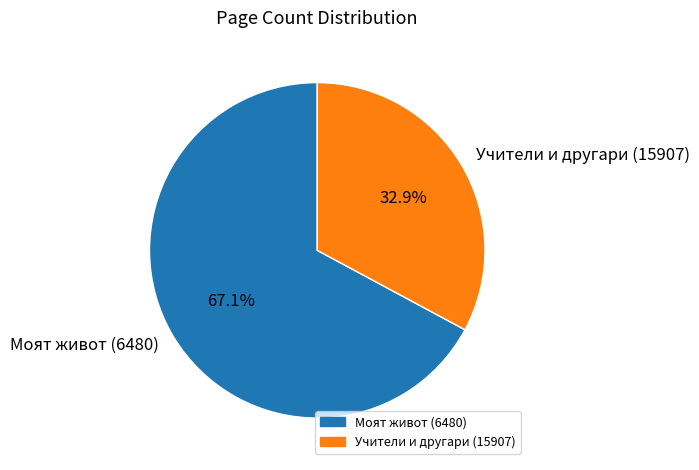

To the nearest percent, what is the average slice percentage?

50%